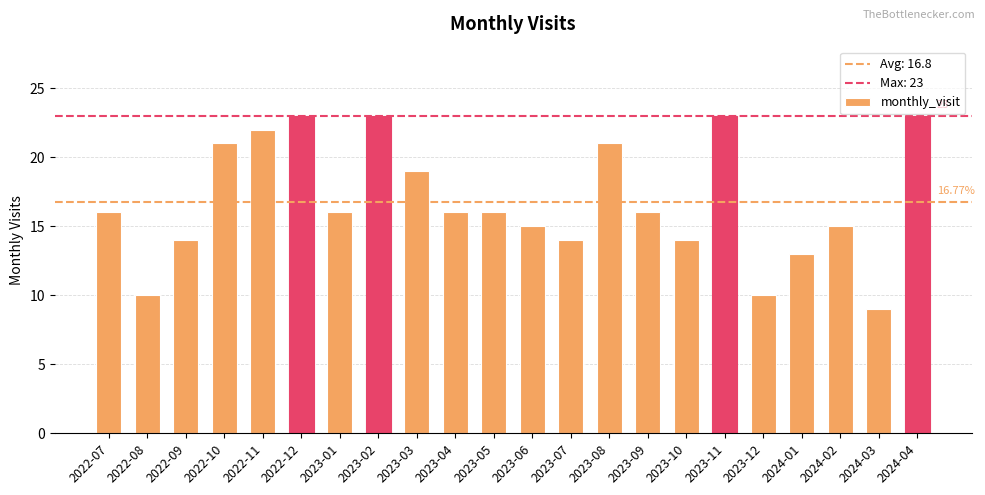

What is the sum of the values at 2022-07 and 2024-02?

31